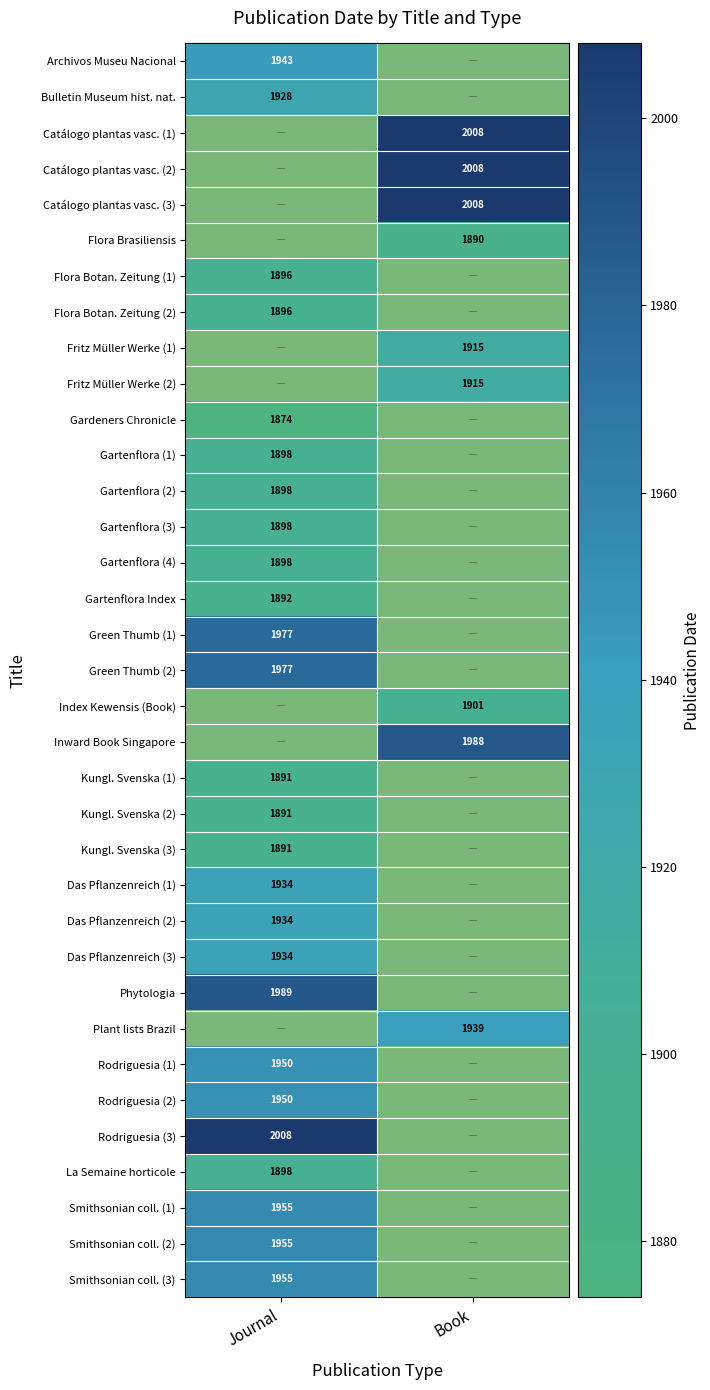

True or false: Fritz Müller Werke (1) has a value of 553 at Book.

False